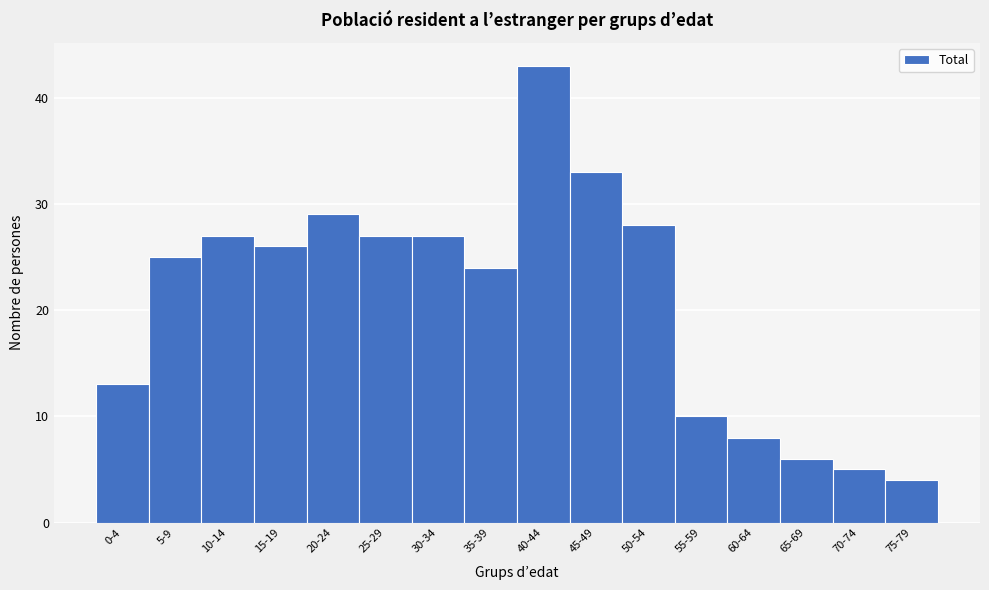

Reading left to right, extract all data points from this chart.

0-4=13	5-9=25	10-14=27	15-19=26	20-24=29	25-29=27	30-34=27	35-39=24	40-44=43	45-49=33	50-54=28	55-59=10	60-64=8	65-69=6	70-74=5	75-79=4